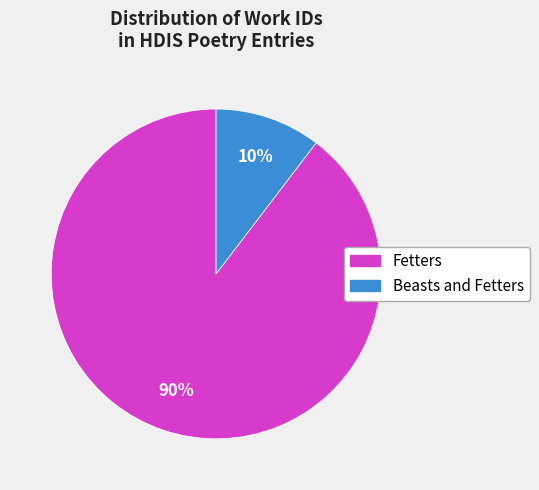

Is there a majority slice in this chart?

Yes